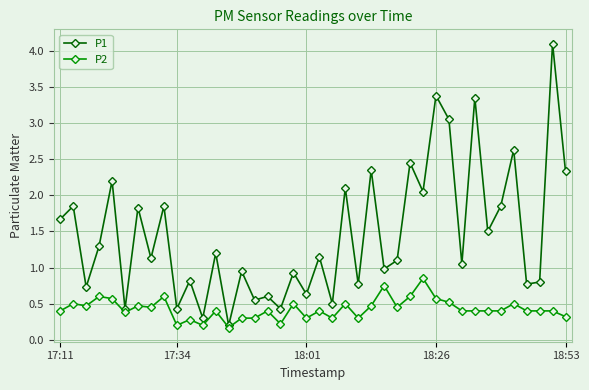

Which series has the largest total across all categories?

P1